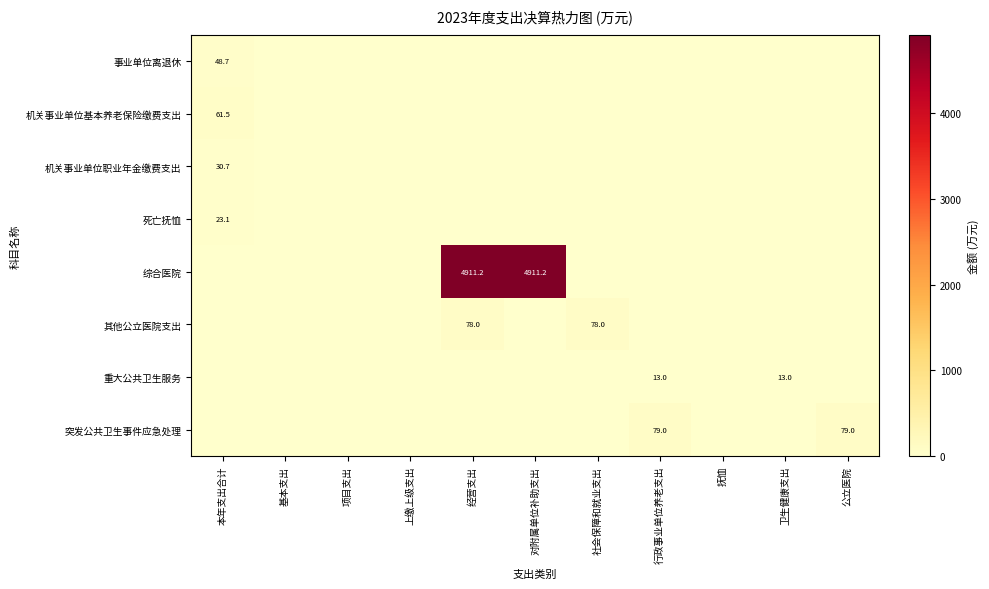

Which has a higher value, 上缴上级支出 or 本年支出合计?

本年支出合计